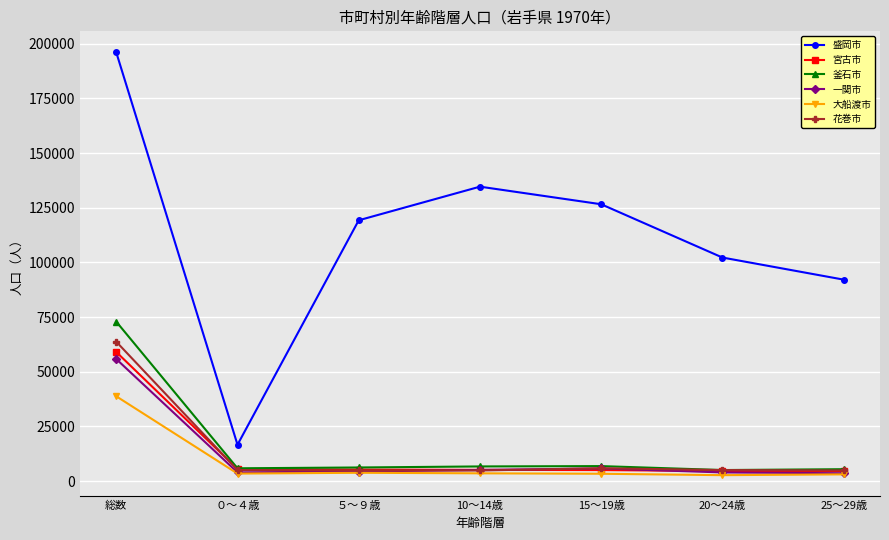

True or false: 釜石市 has more than 0 points higher than both neighbors.

True